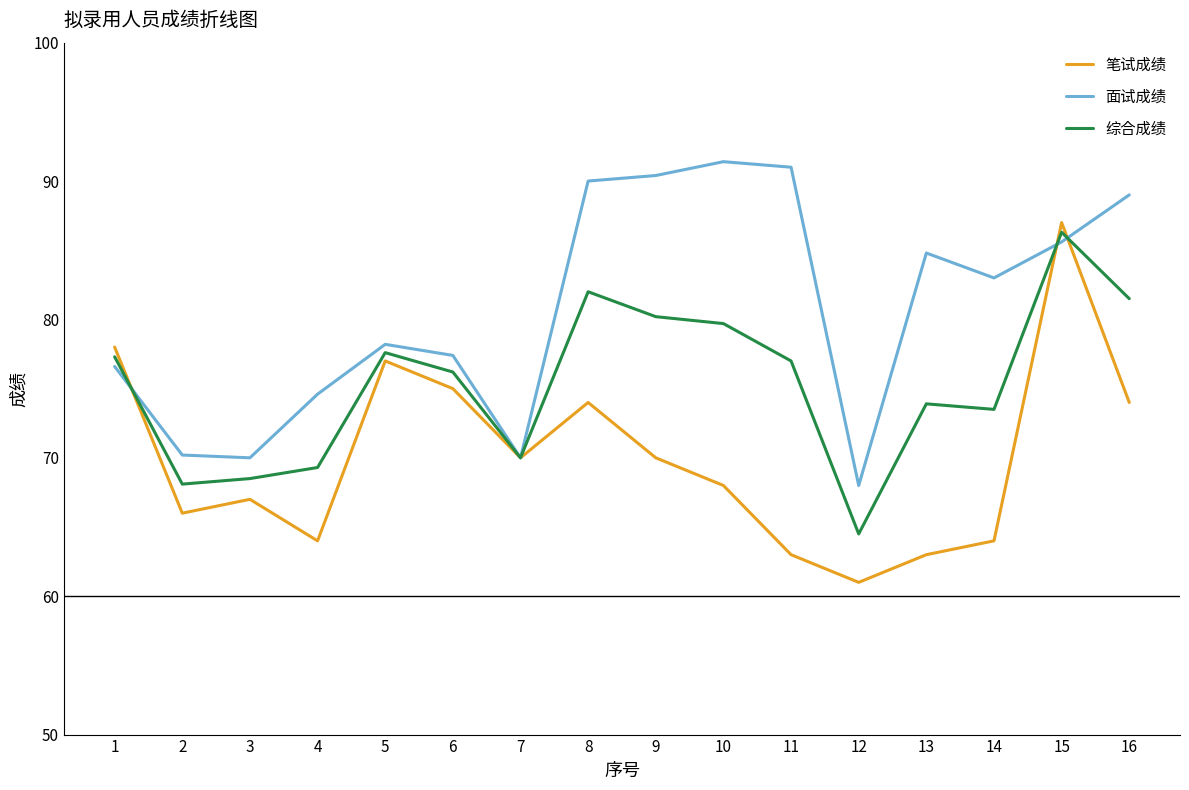

Read the 面试成绩 value at 13.

84.8